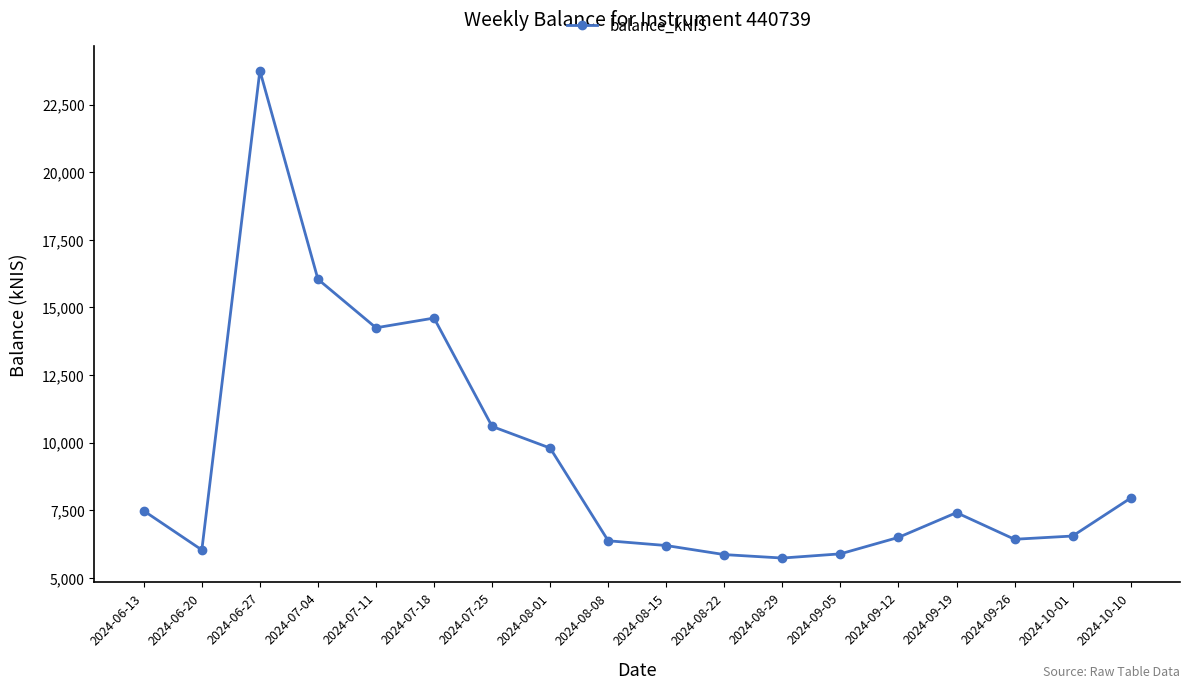

Is it true that the value at 2024-08-08 is 2161.0?

False